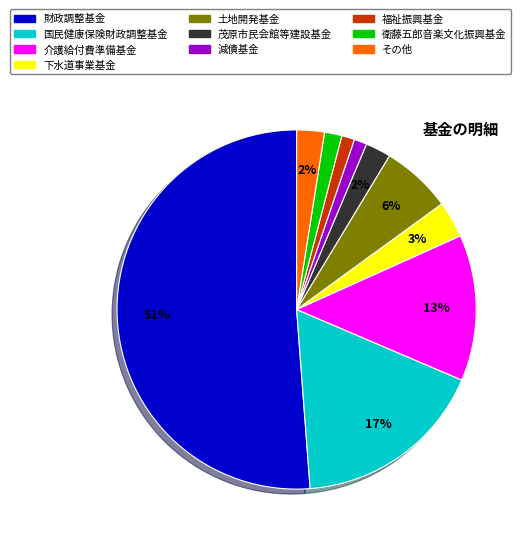

Between 減債基金 and 下水道事業基金, which is larger?

下水道事業基金